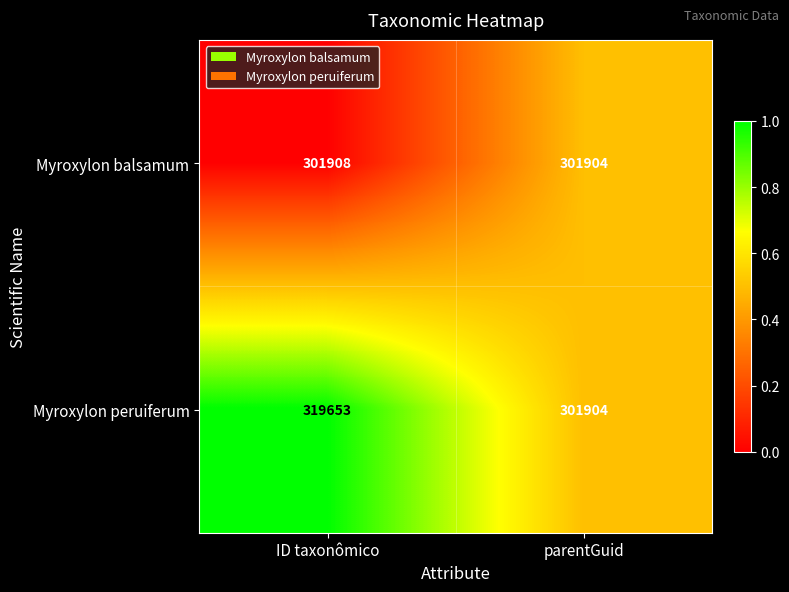

Where is Myroxylon peruiferum nearest to the value 310778?

parentGuid